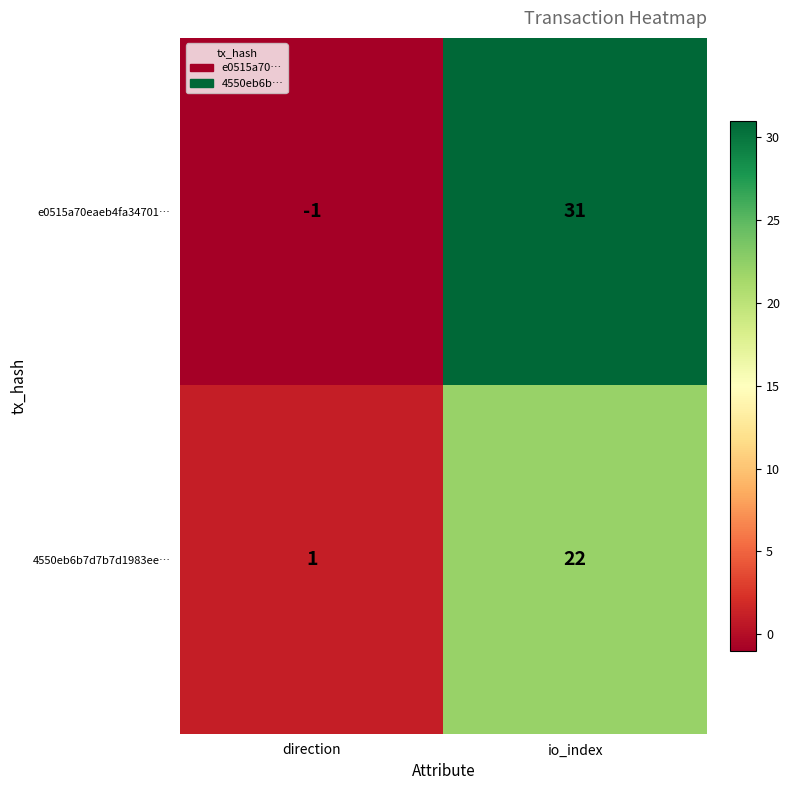

Which category has the highest value across all series?

io_index